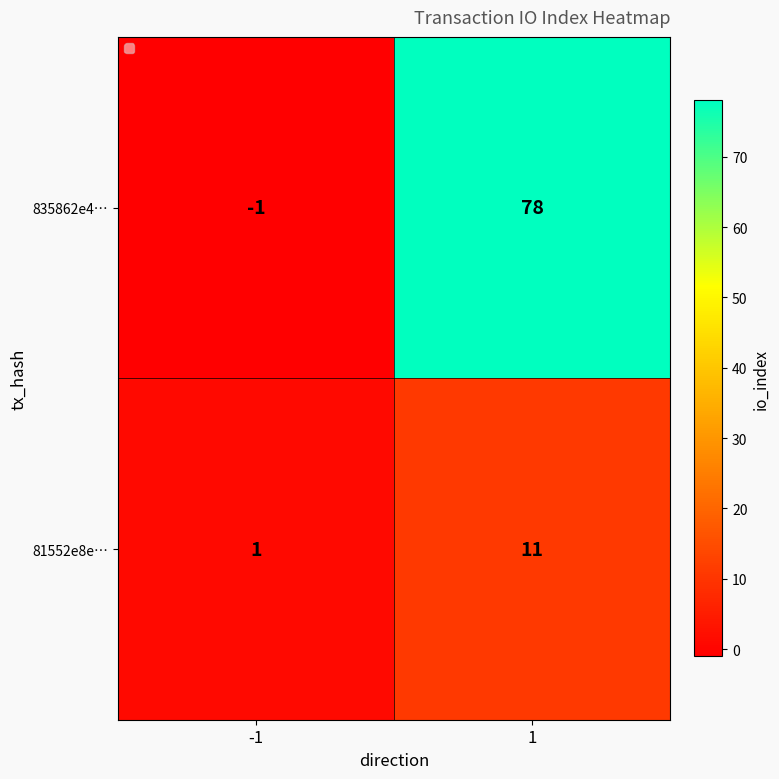

What is the greatest value displayed?

78